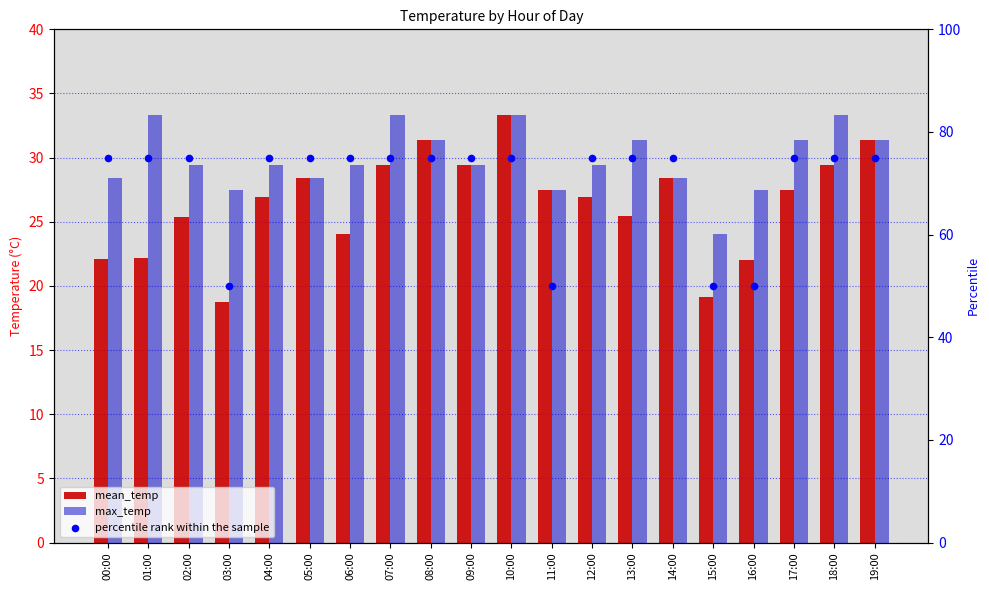

At which category is the sum across all series the highest?

10:00